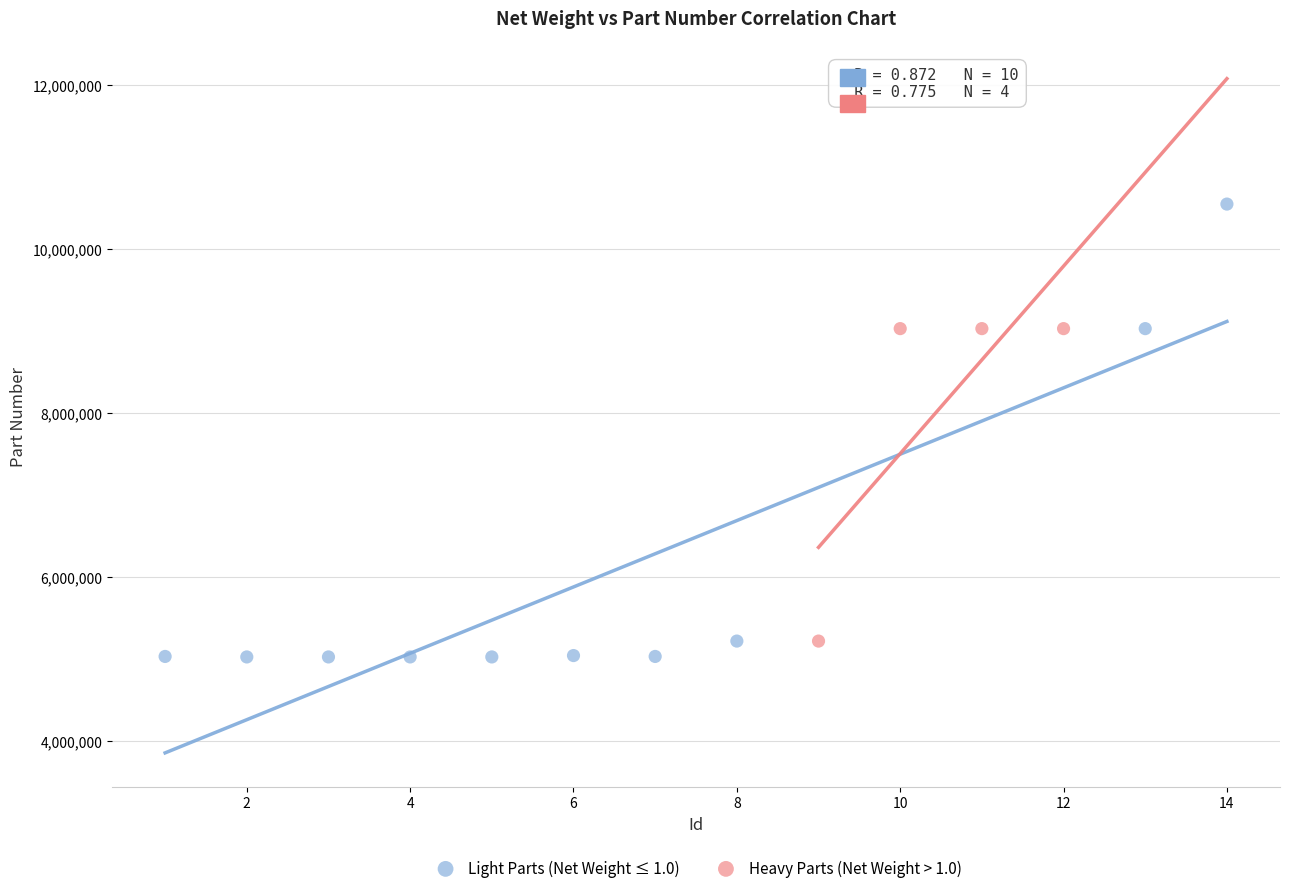

Which series has the largest Y range (max minus min)?

Light Parts (Net Weight ≤ 1.0)